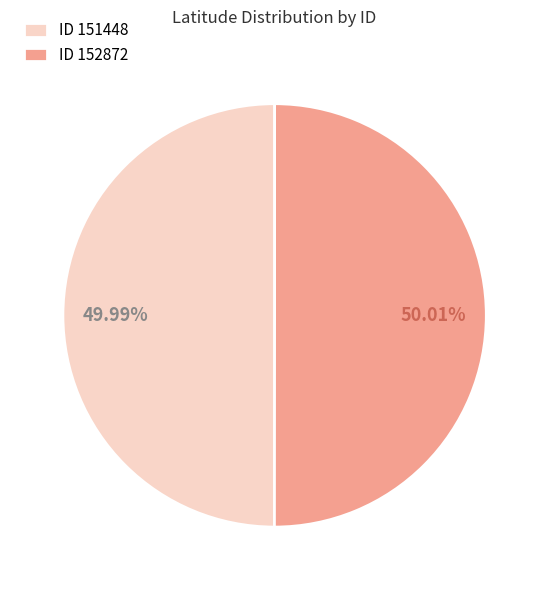

Approximately how many times larger is the value at ID 152872 compared to ID 151448?

1.0